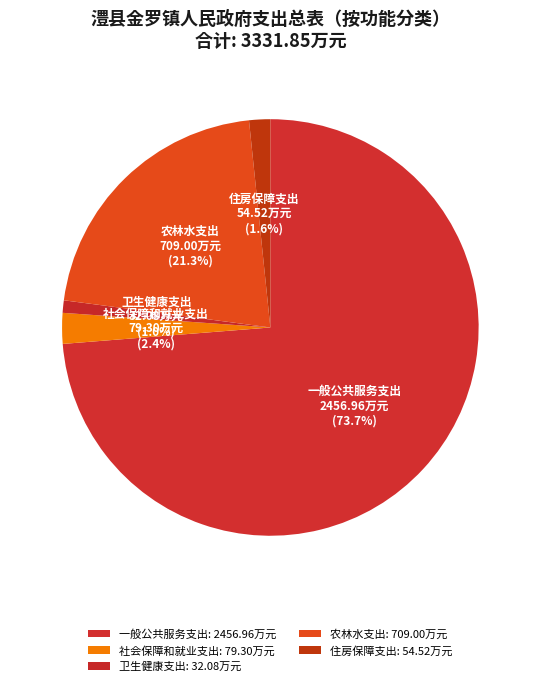

Is there any slice that represents more than half of the pie?

Yes